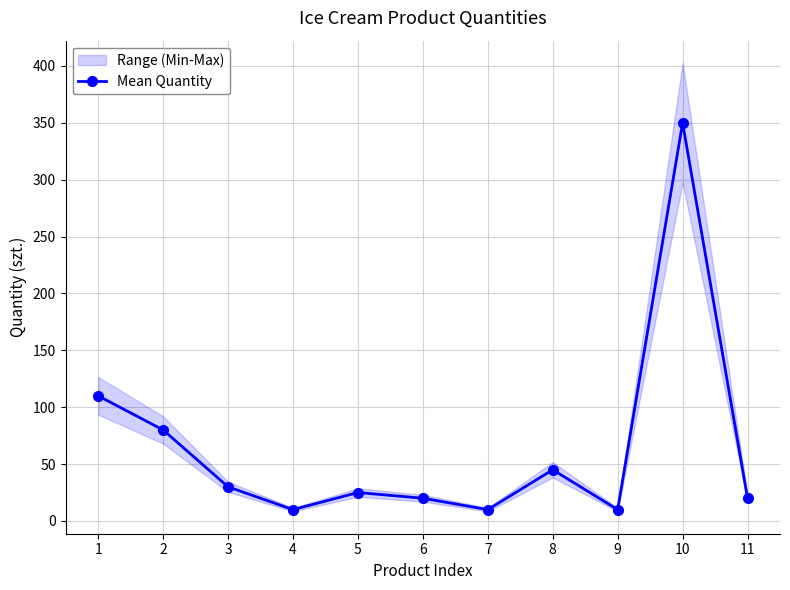

At which category does the data reach its first local peak?

5